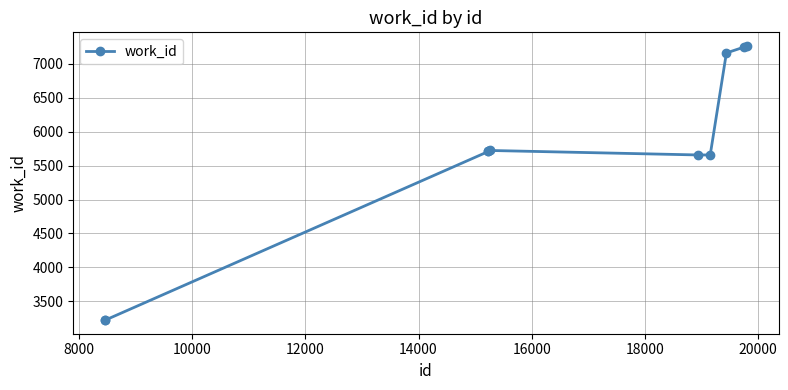

Does the chart have visible grid lines?

Yes